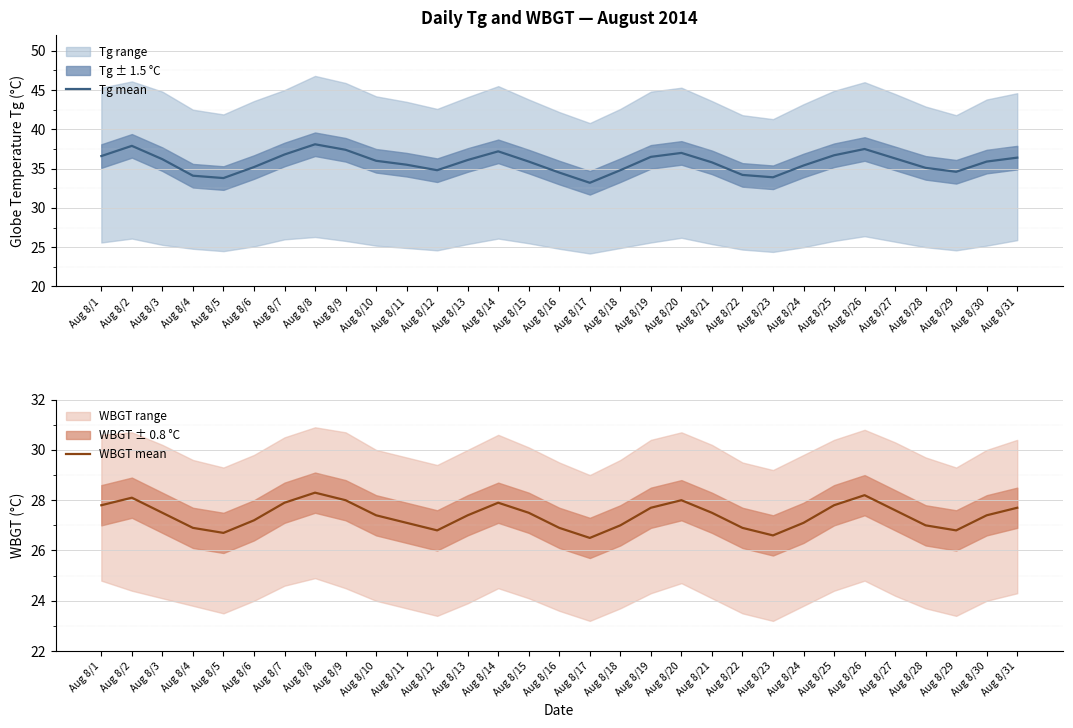

True or false: WBGT mean has more than 0 interior local peaks.

True